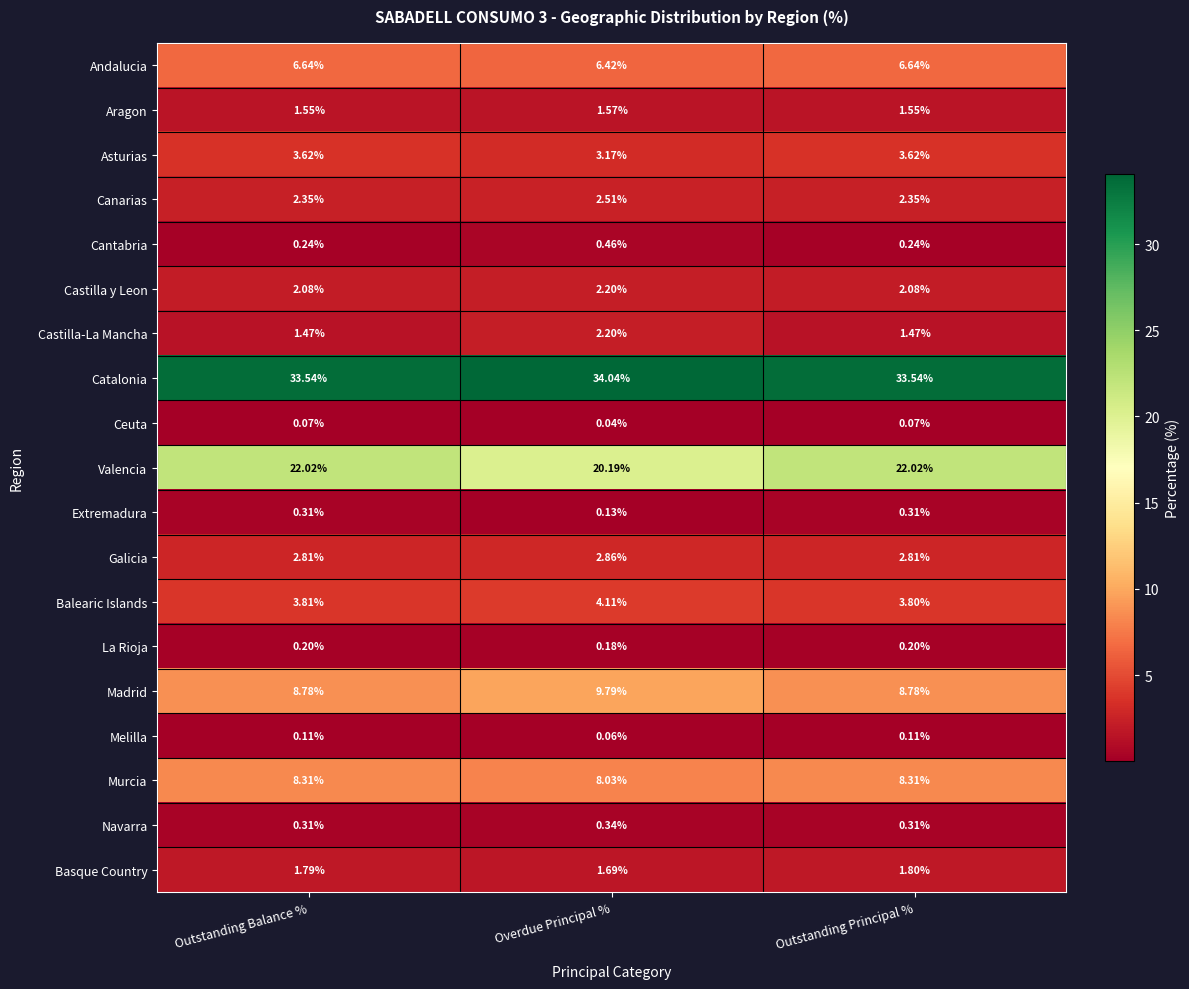

How many series are shown in this chart?

19